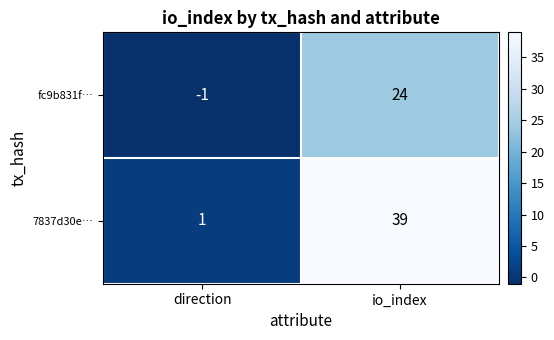

Which series has the largest range (max minus min)?

7837d30e…